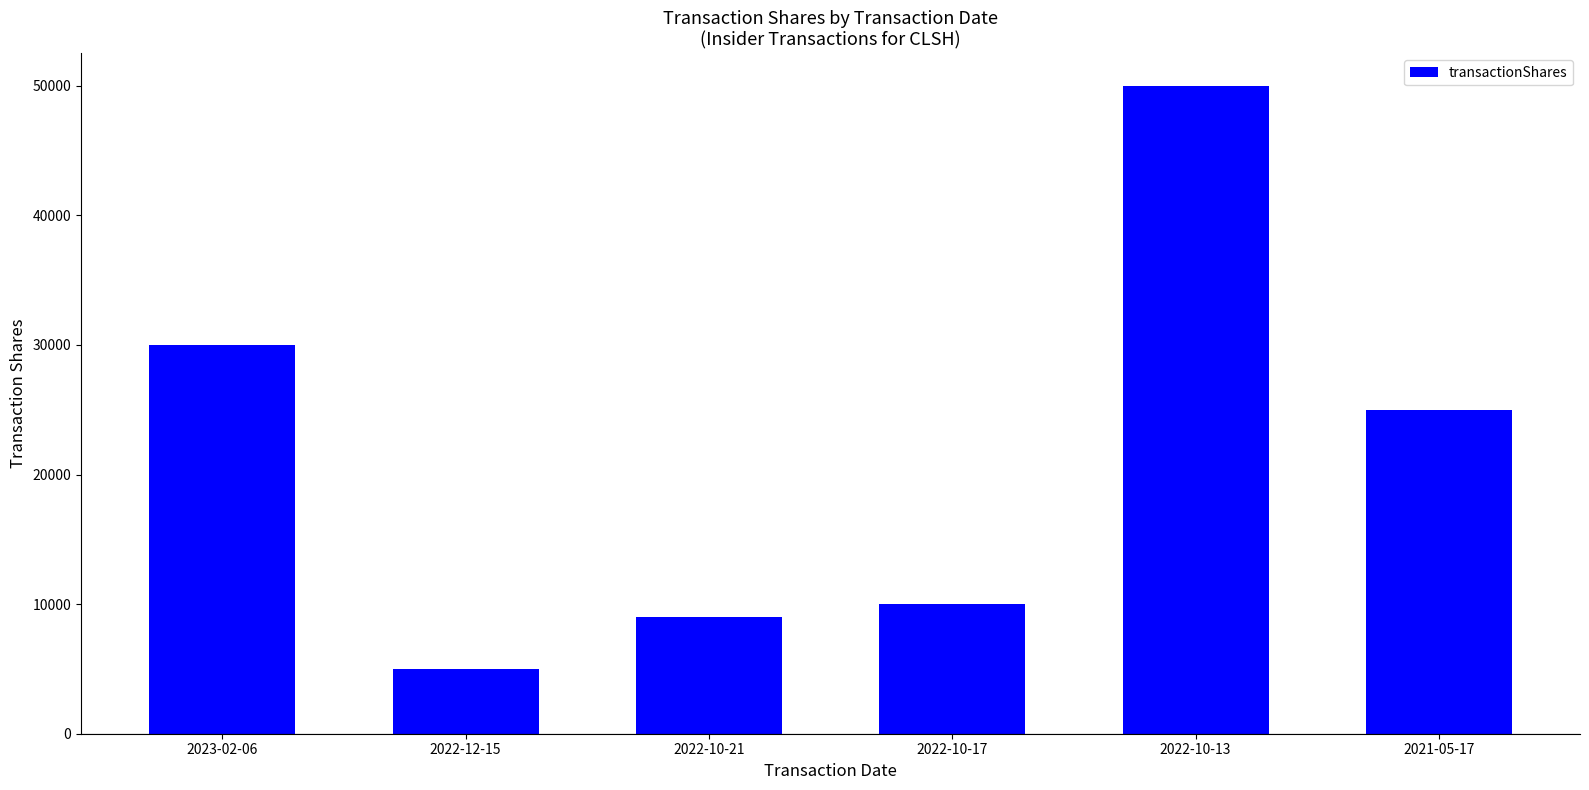

What is the change in value from 2022-12-15 to 2022-10-21?

+4013